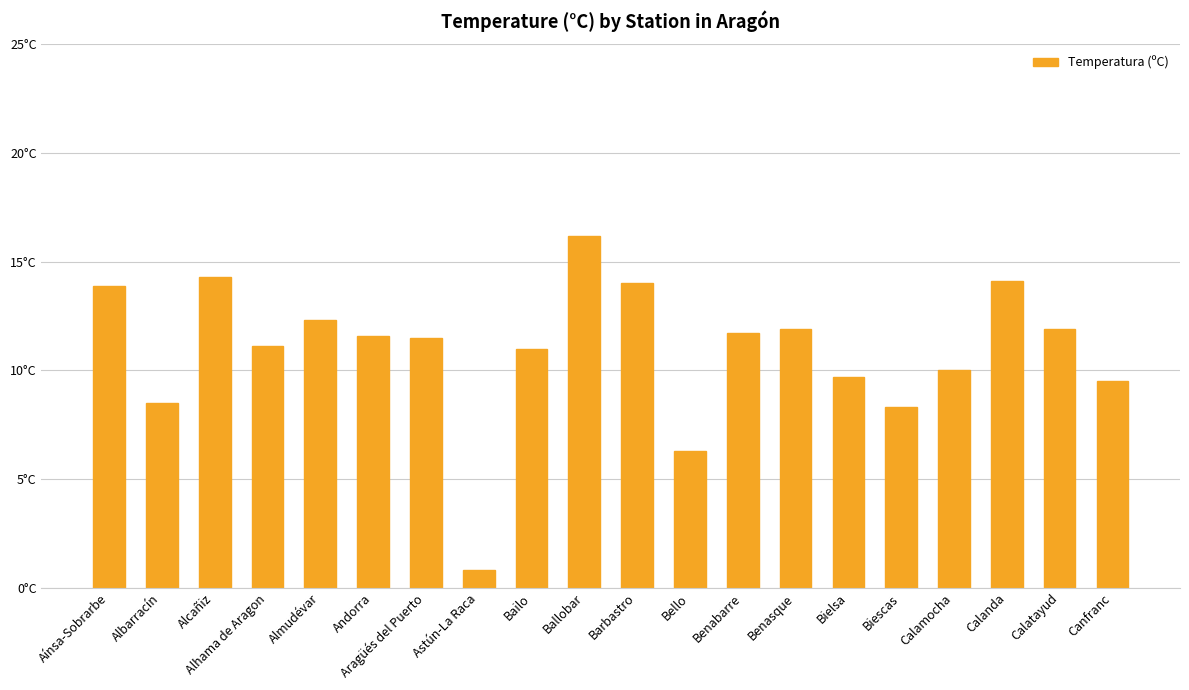

At which category does the chart reach its minimum across all series?

Astún-La Raca